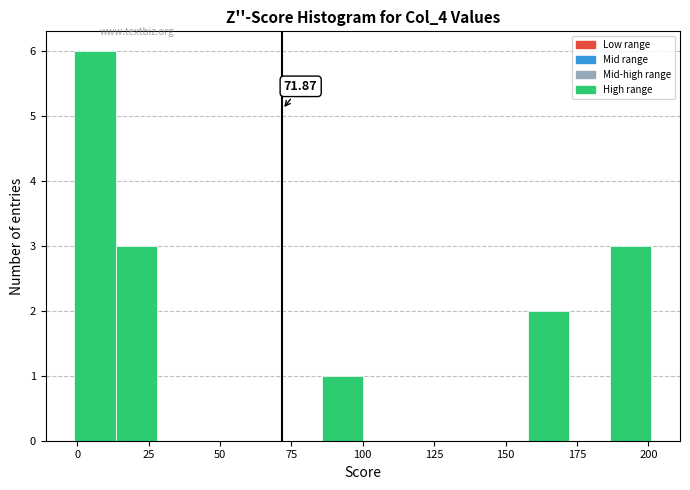

Around what value on the x-axis is the tallest bar? Give the approximate position of its centre, as read against the axis.

5